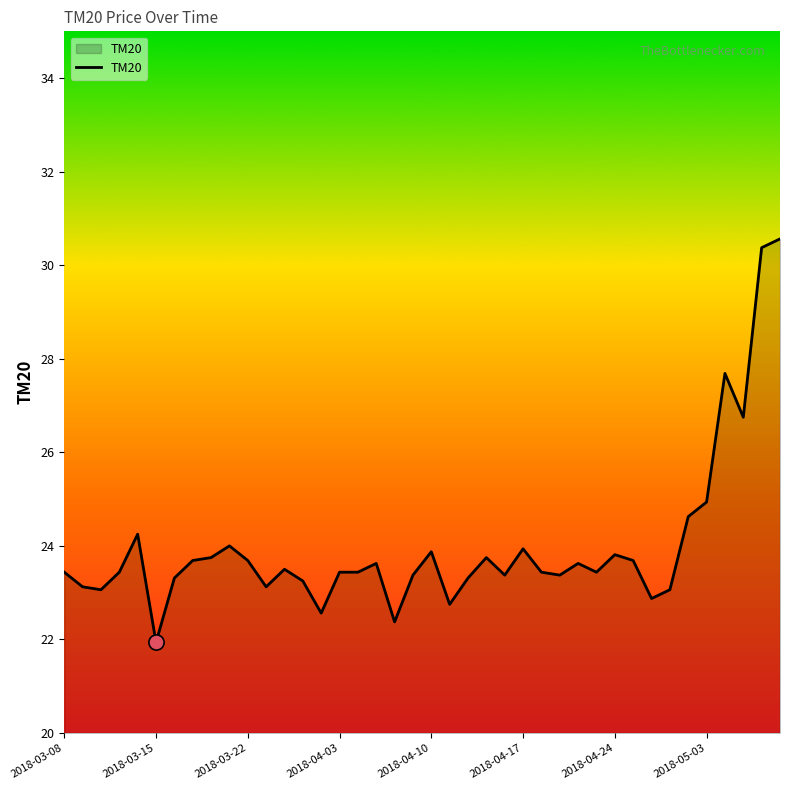

What is the smallest value displayed?

21.9